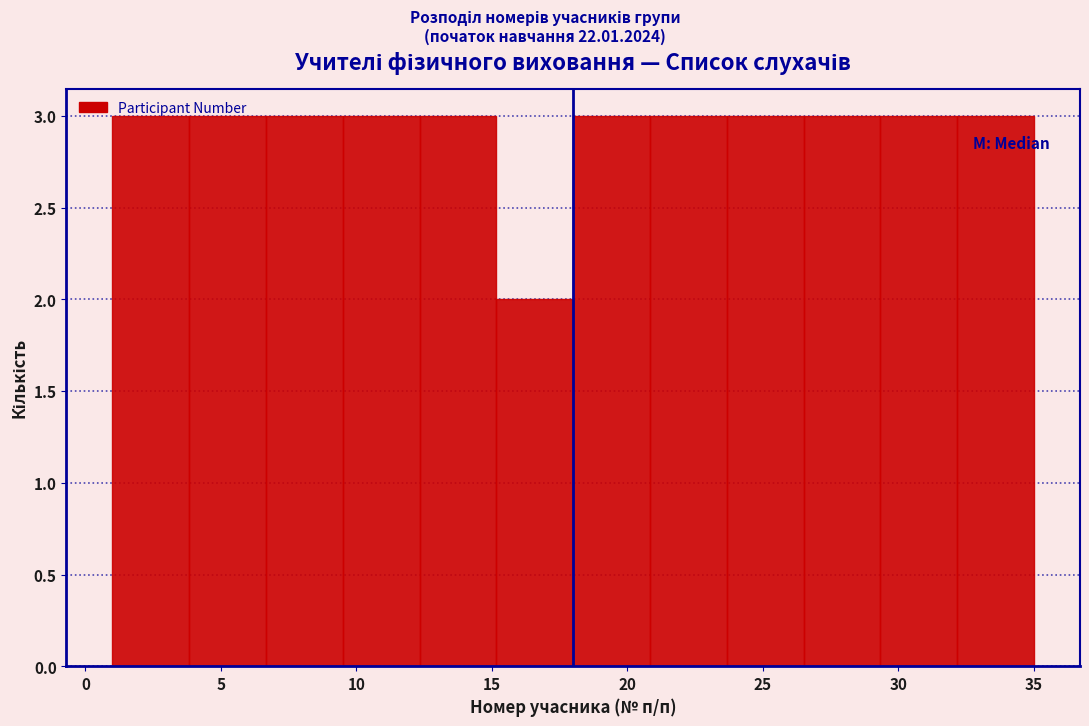

Reading left to right, transcribe this chart: for each bar, give the range it covers on the x-axis and its height. Neither the bar edges nor the heights are printed on the chart, so give them approximately, as read against the axes.

1.0 to 4.0: 3
4.0 to 6.5: 3
6.5 to 9.5: 3
9.5 to 12.5: 3
12.5 to 15.0: 3
15.0 to 18.0: 2
18.0 to 21.0: 3
21.0 to 23.5: 3
23.5 to 26.5: 3
26.5 to 29.5: 3
29.5 to 32.0: 3
32.0 to 35.0: 3